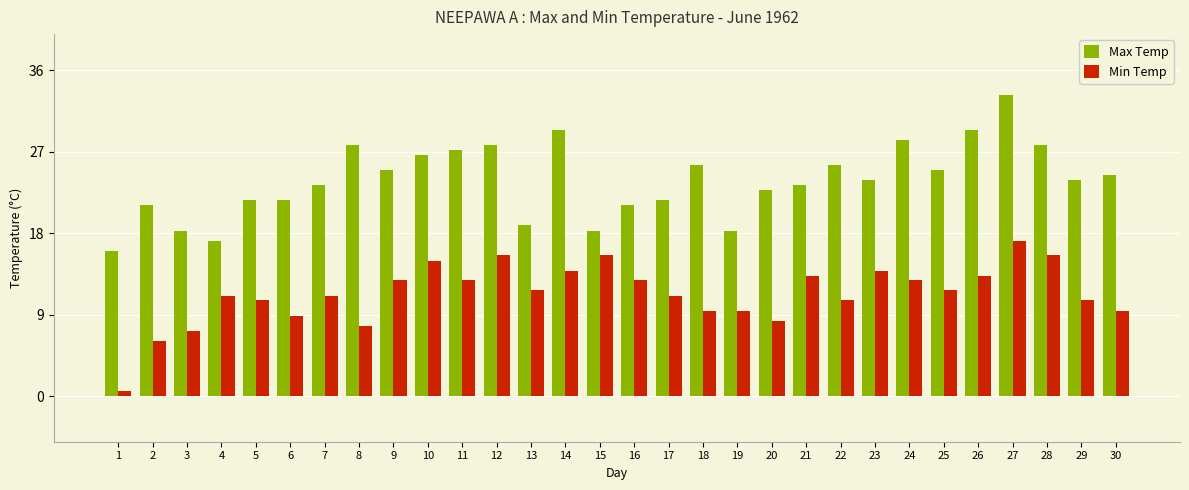

Where does the Max Temp series first go above 23?

7